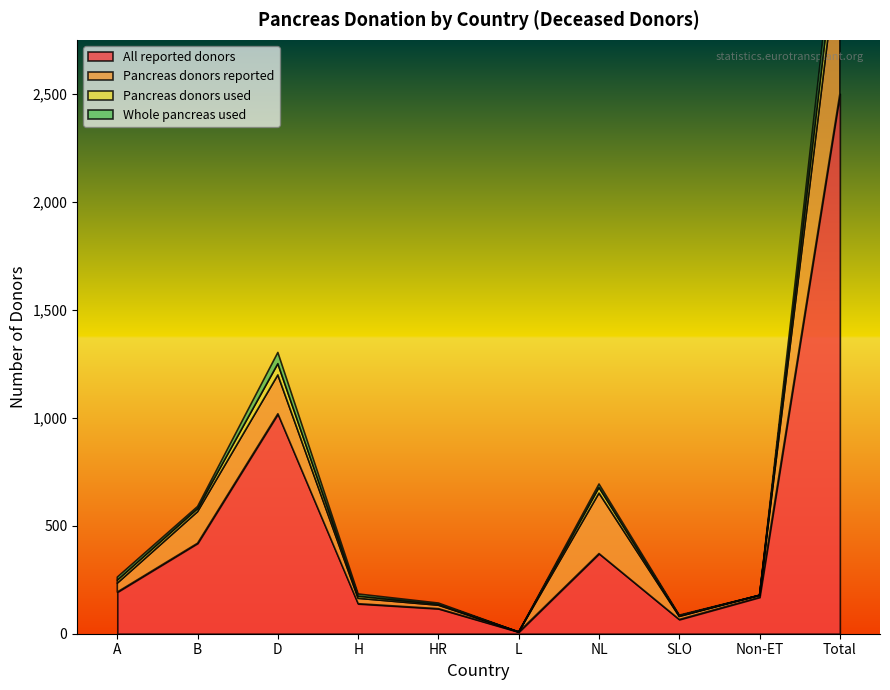

True or false: Whole pancreas used and Pancreas donors reported cross at least once.

False